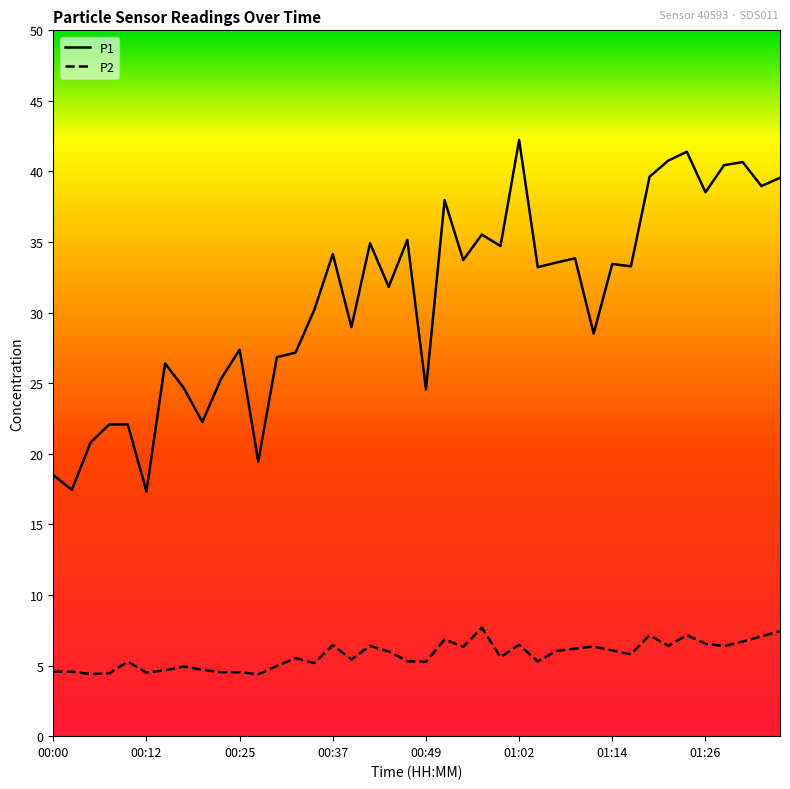

Which series has the widest spread of values?

P1